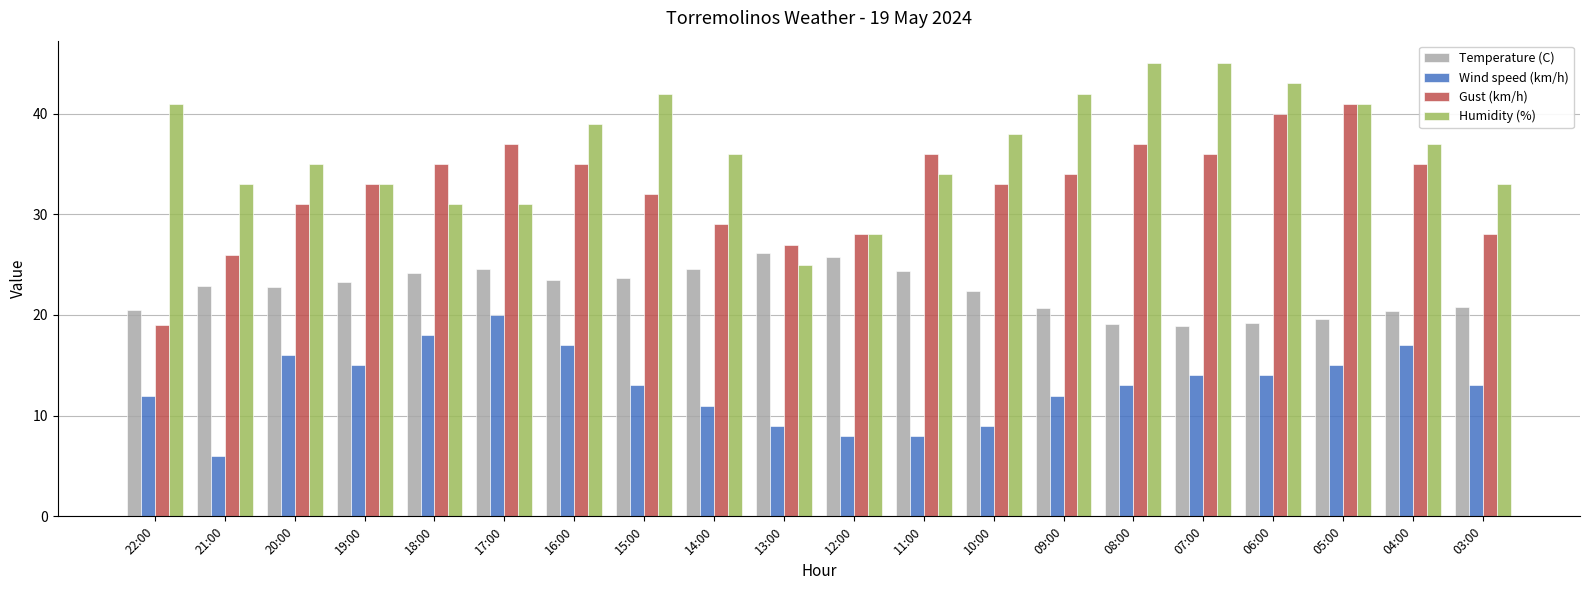

How many bars are there in total?

80